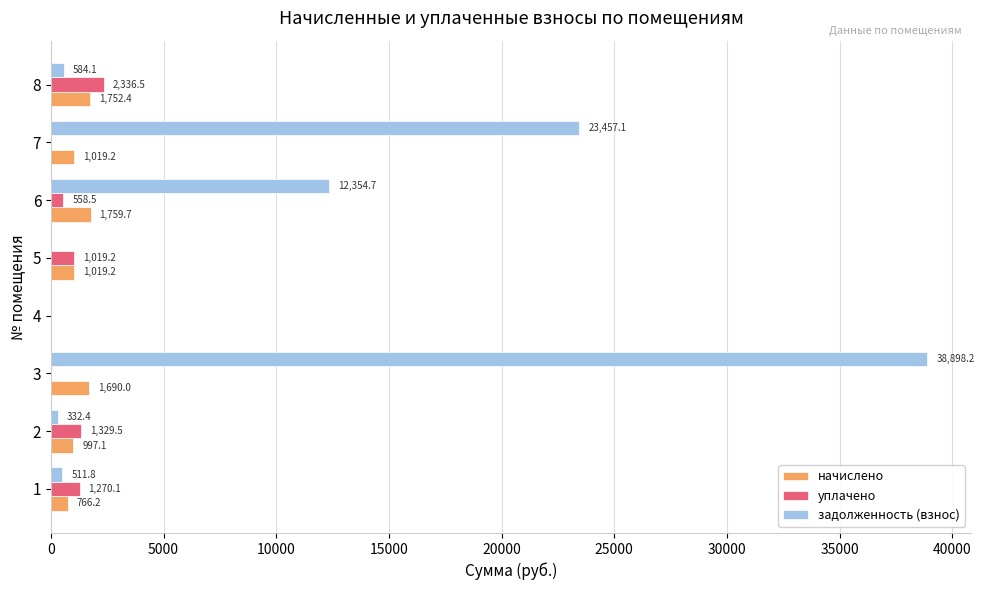

Is the value of задолженность (взнос) at 6 greater than the value of уплачено at 8?

Yes